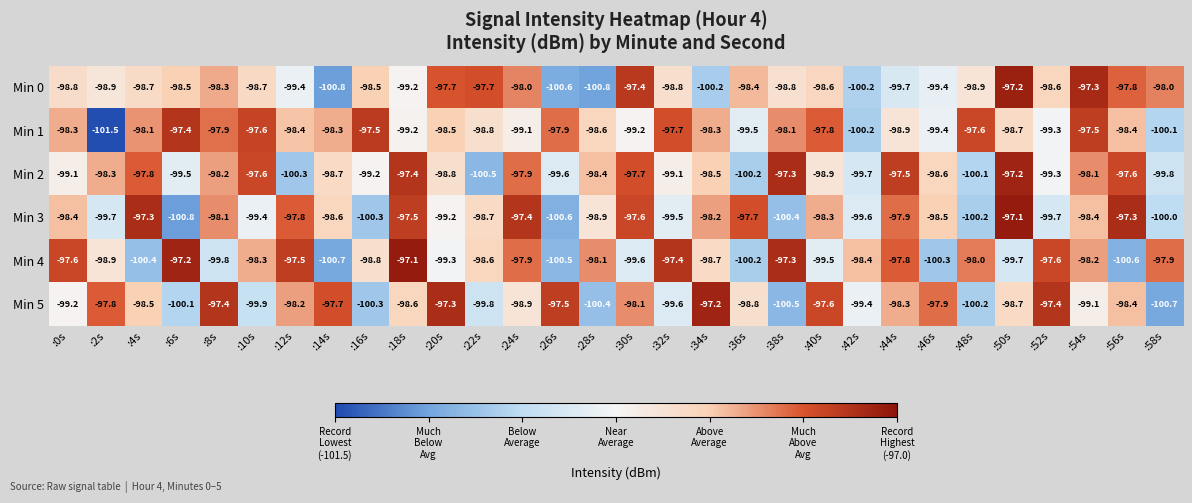

True or false: Min 0 has a value of -98.8 at :38s.

True